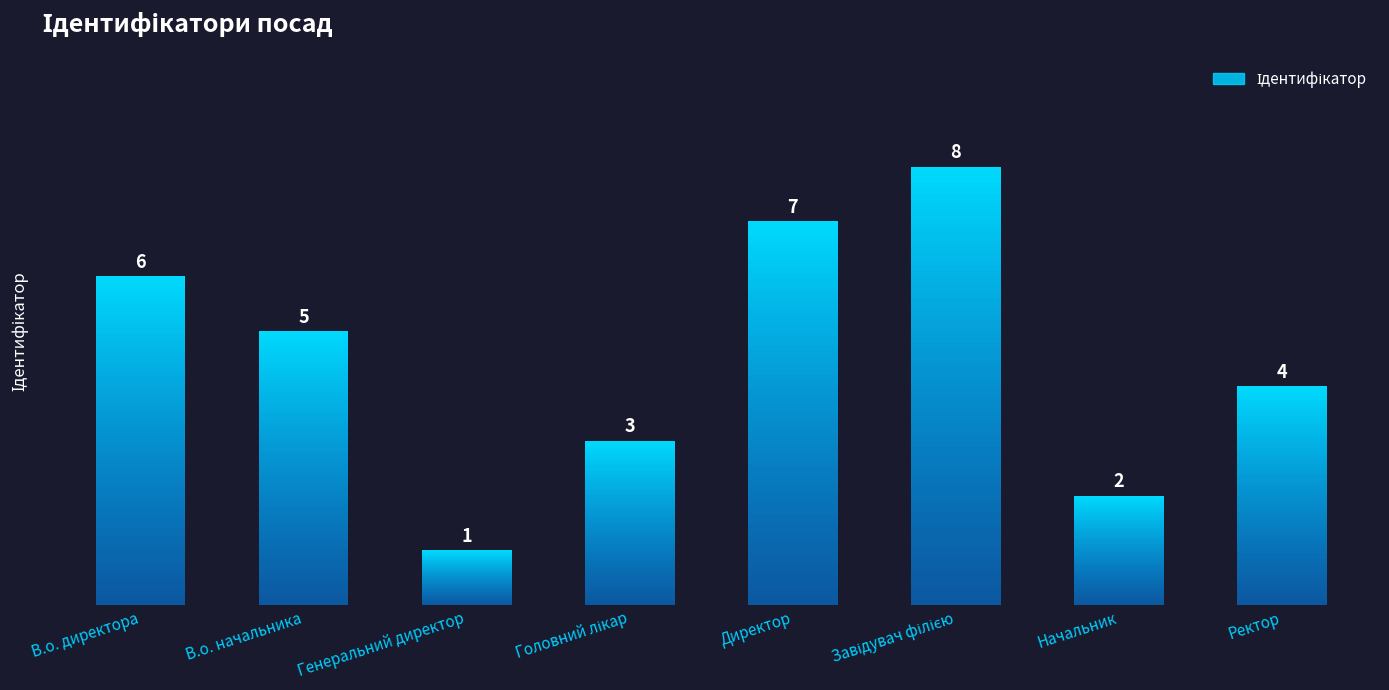

Is it true that the value at В.о. директора is 10?

False